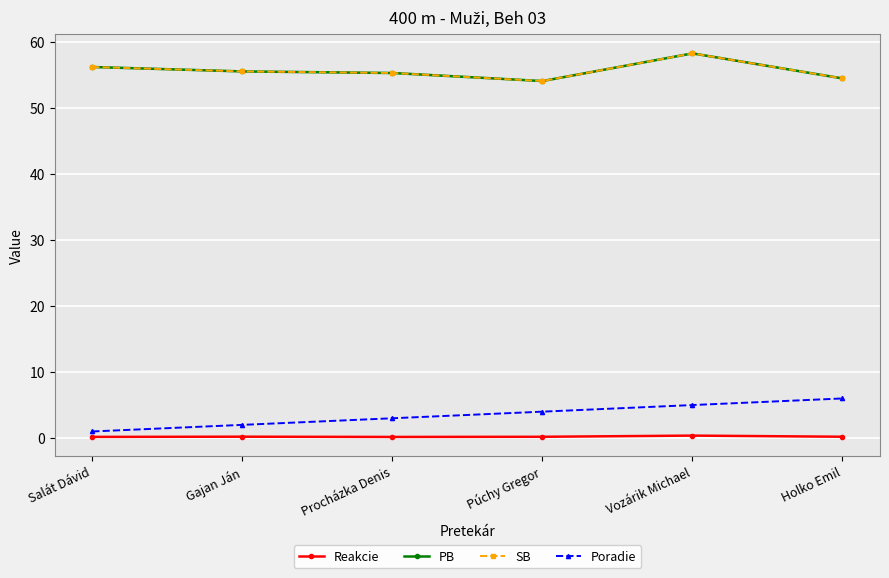

At which category does SB reach its first local valley?

Púchy Gregor